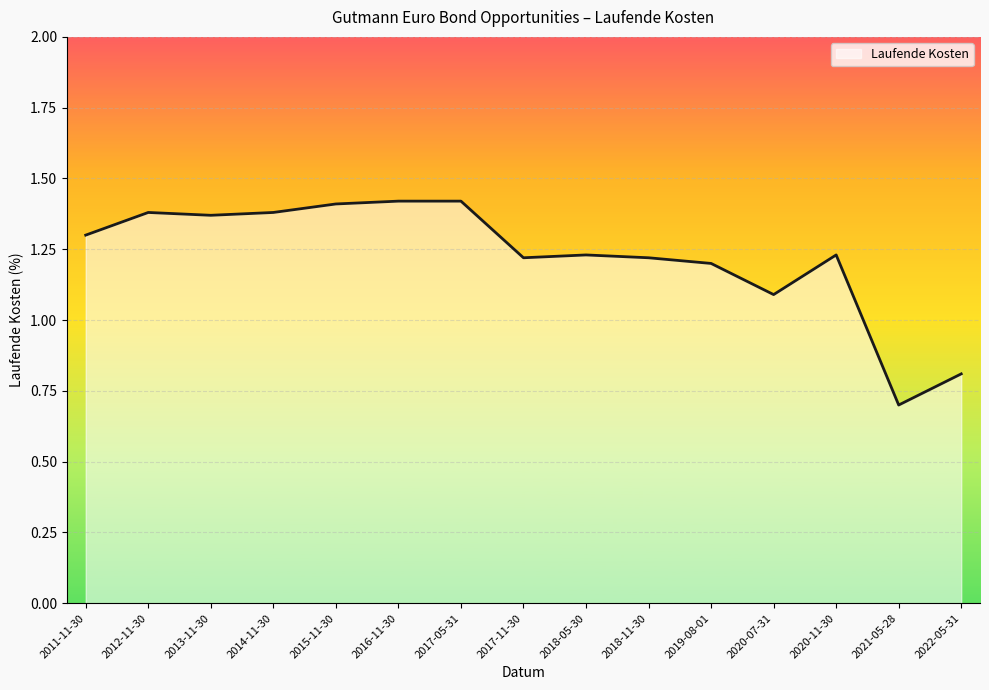

Where is the data nearest to the value 1?

2020-07-31